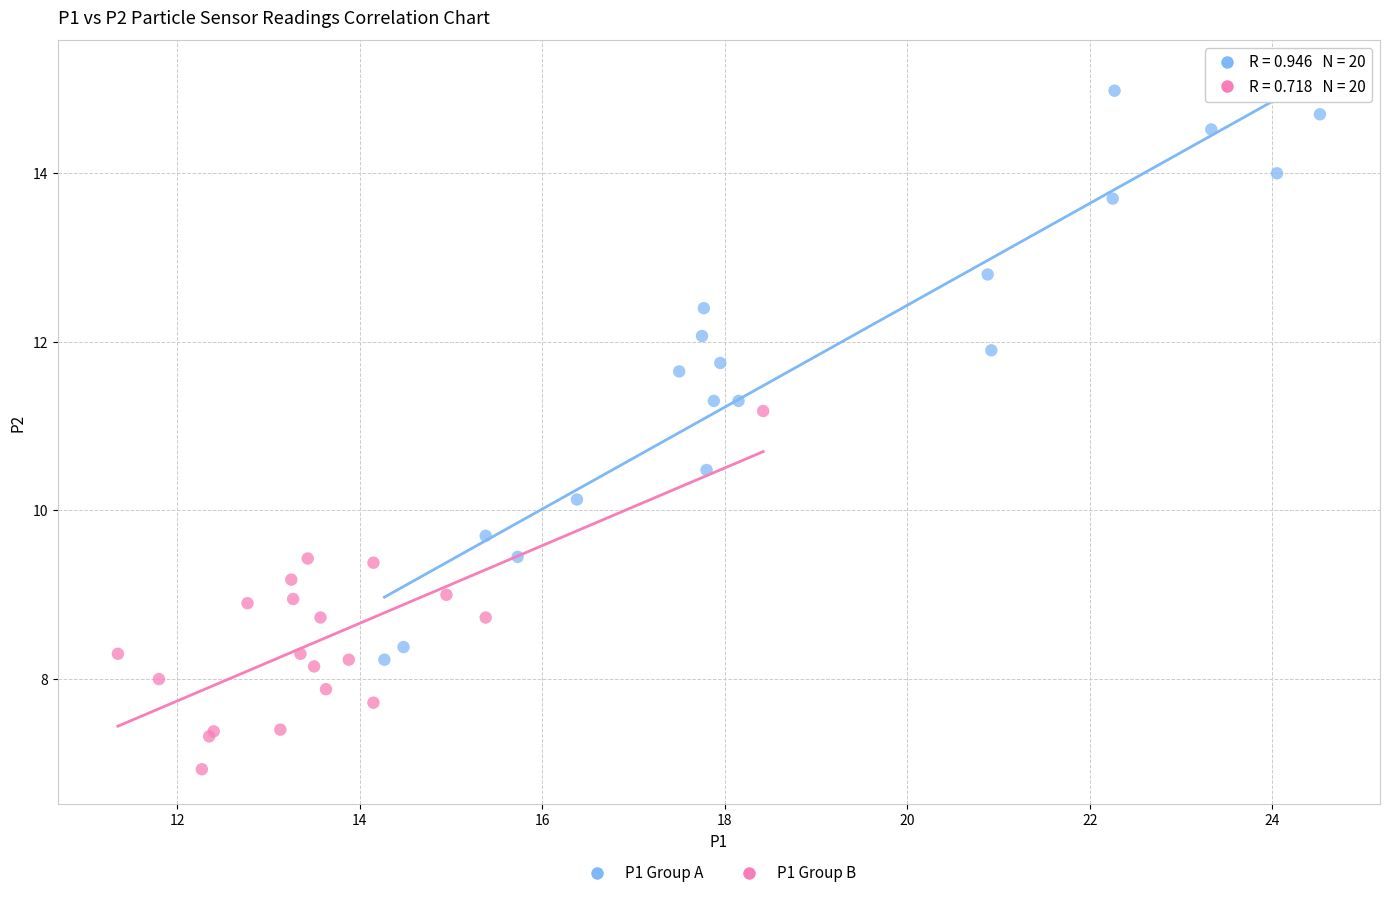

Which series reaches the maximum Y coordinate?

P1 Group A